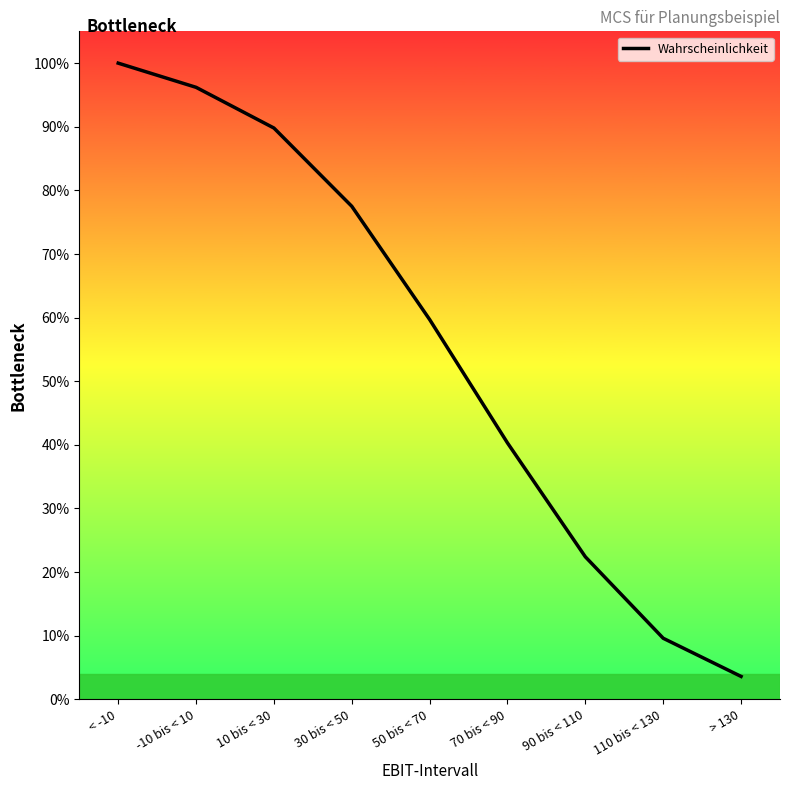

What is the value of the 2nd point from the left?

1.0